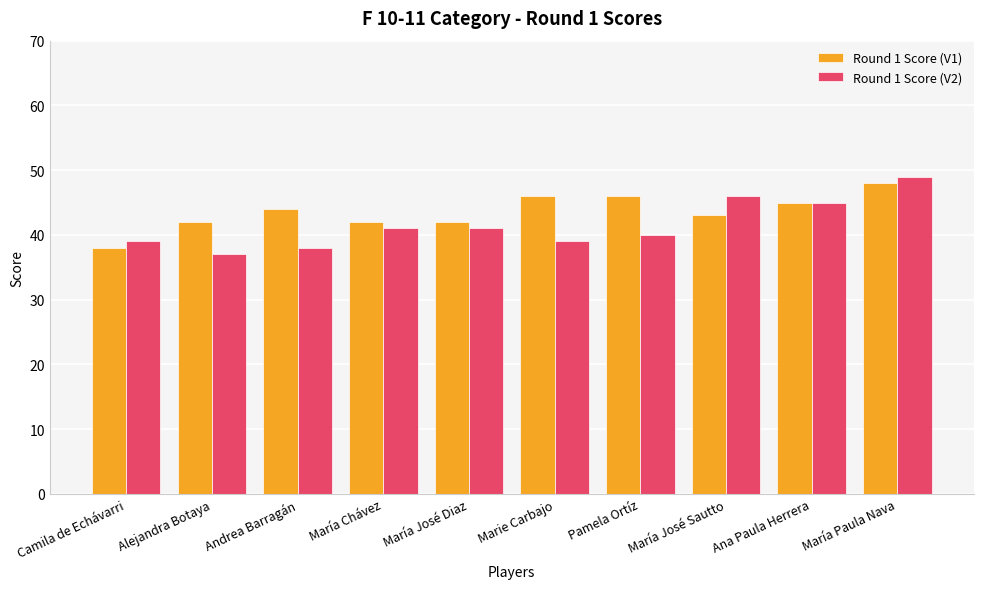

The Round 1 Score (V2) series shows 59 at Alejandra Botaya. True or false?

False